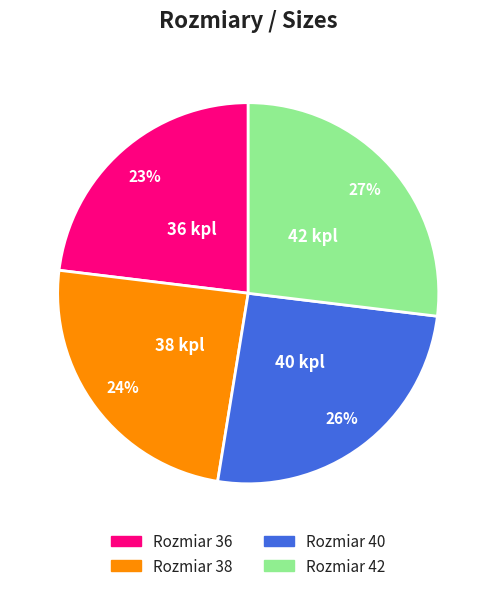

To the nearest percent, what is the difference between the largest and smallest slice percentages?

4%